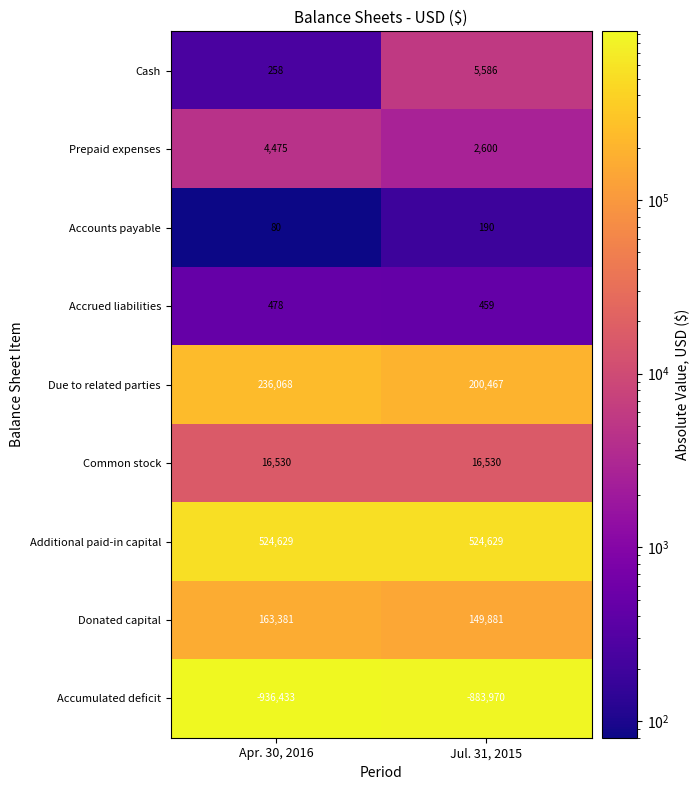

Is it true that Additional paid-in capital equals 524629 at Apr. 30, 2016?

True